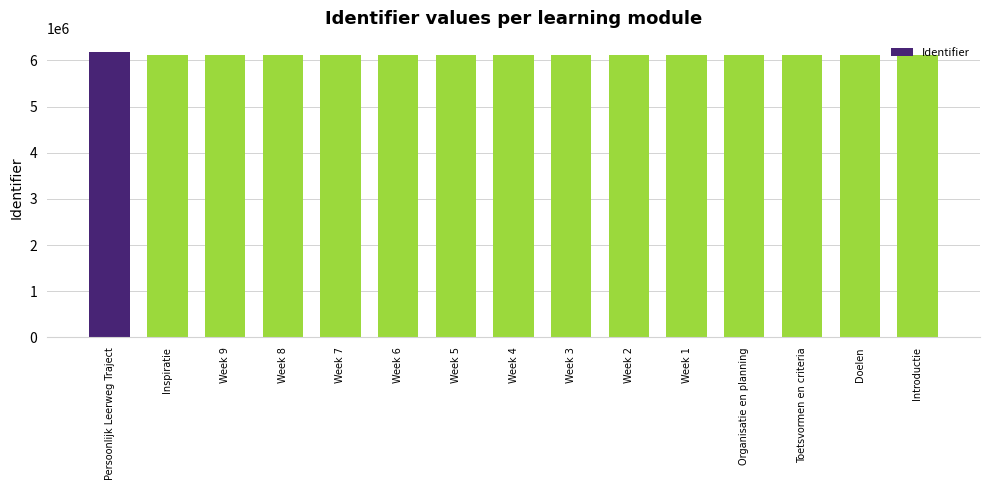

What position from the right is Introductie?

1